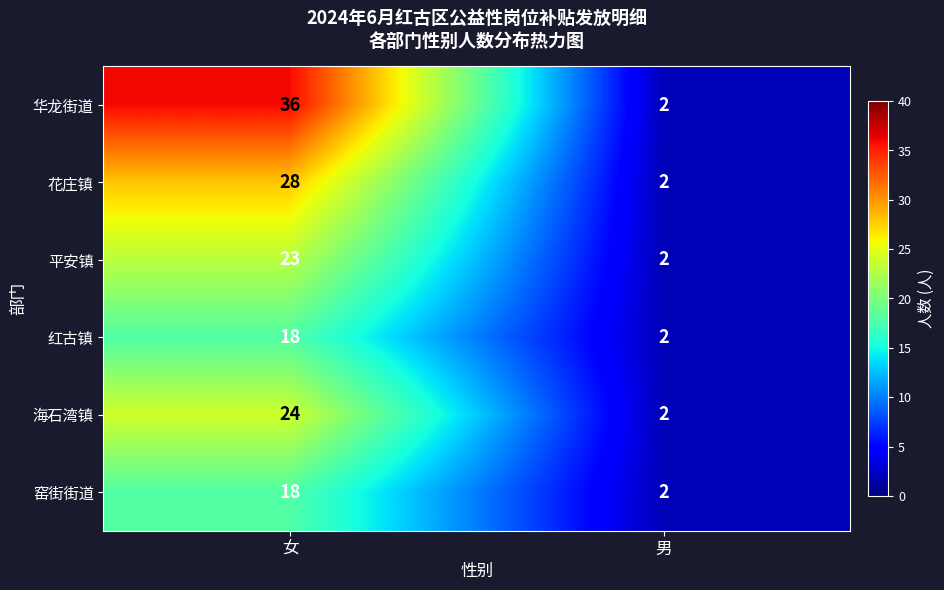

List the labels in order of 红古镇 value, smallest first.

男, 女